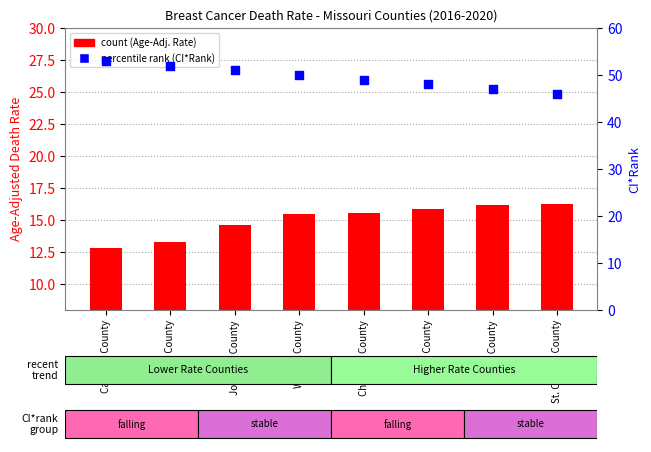

Which series reaches the minimum Y coordinate?

count